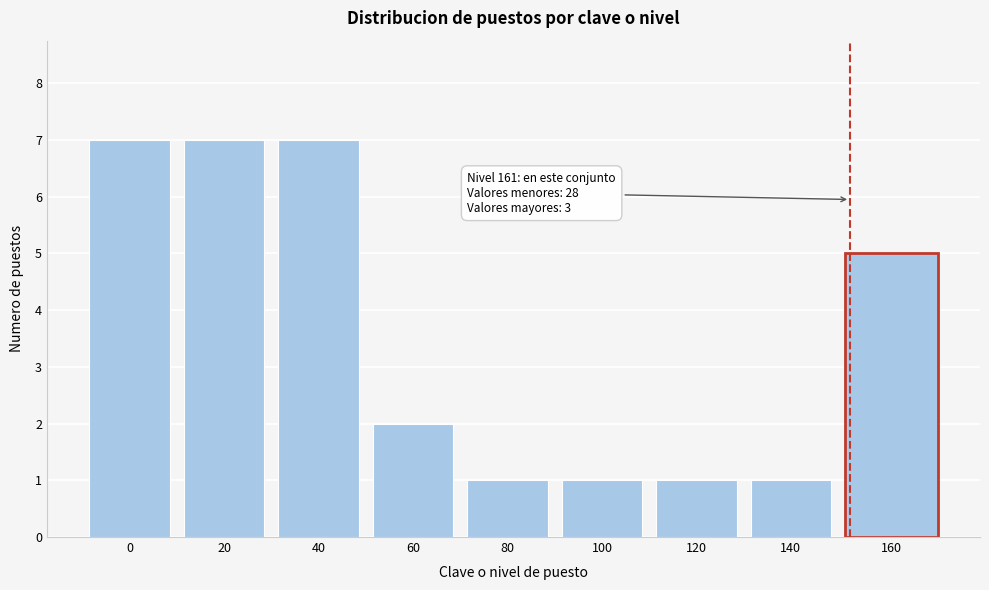

Reading right to left, list all the values displayed in this chart.

160=5	140=1	120=1	100=1	80=1	60=2	40=7	20=7	0=7